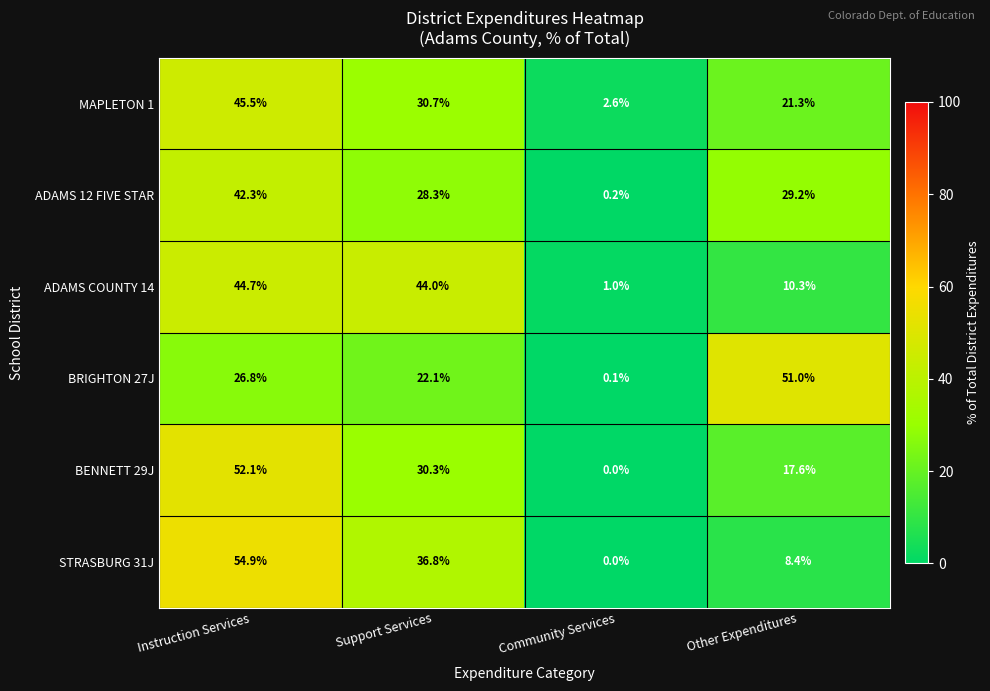

Which series has the widest spread of values?

STRASBURG 31J